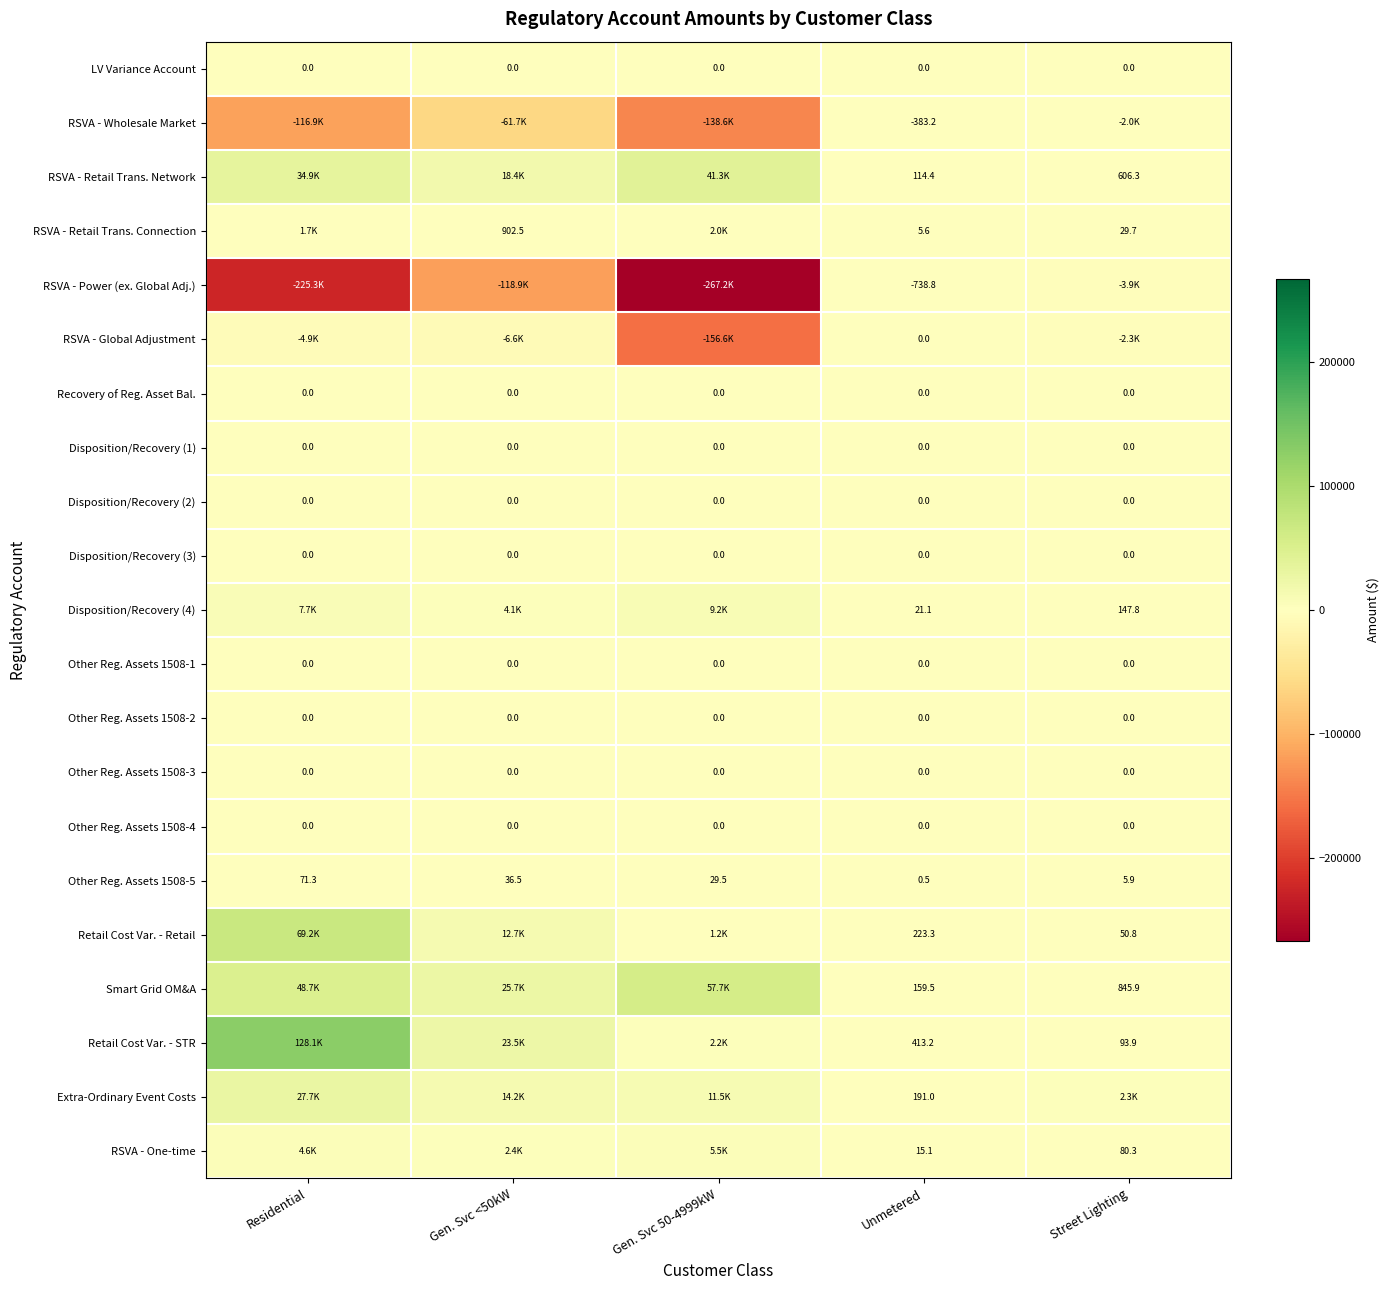

What is the sum of the Disposition/Recovery (4) values at Street Lighting and Unmetered?

168.9